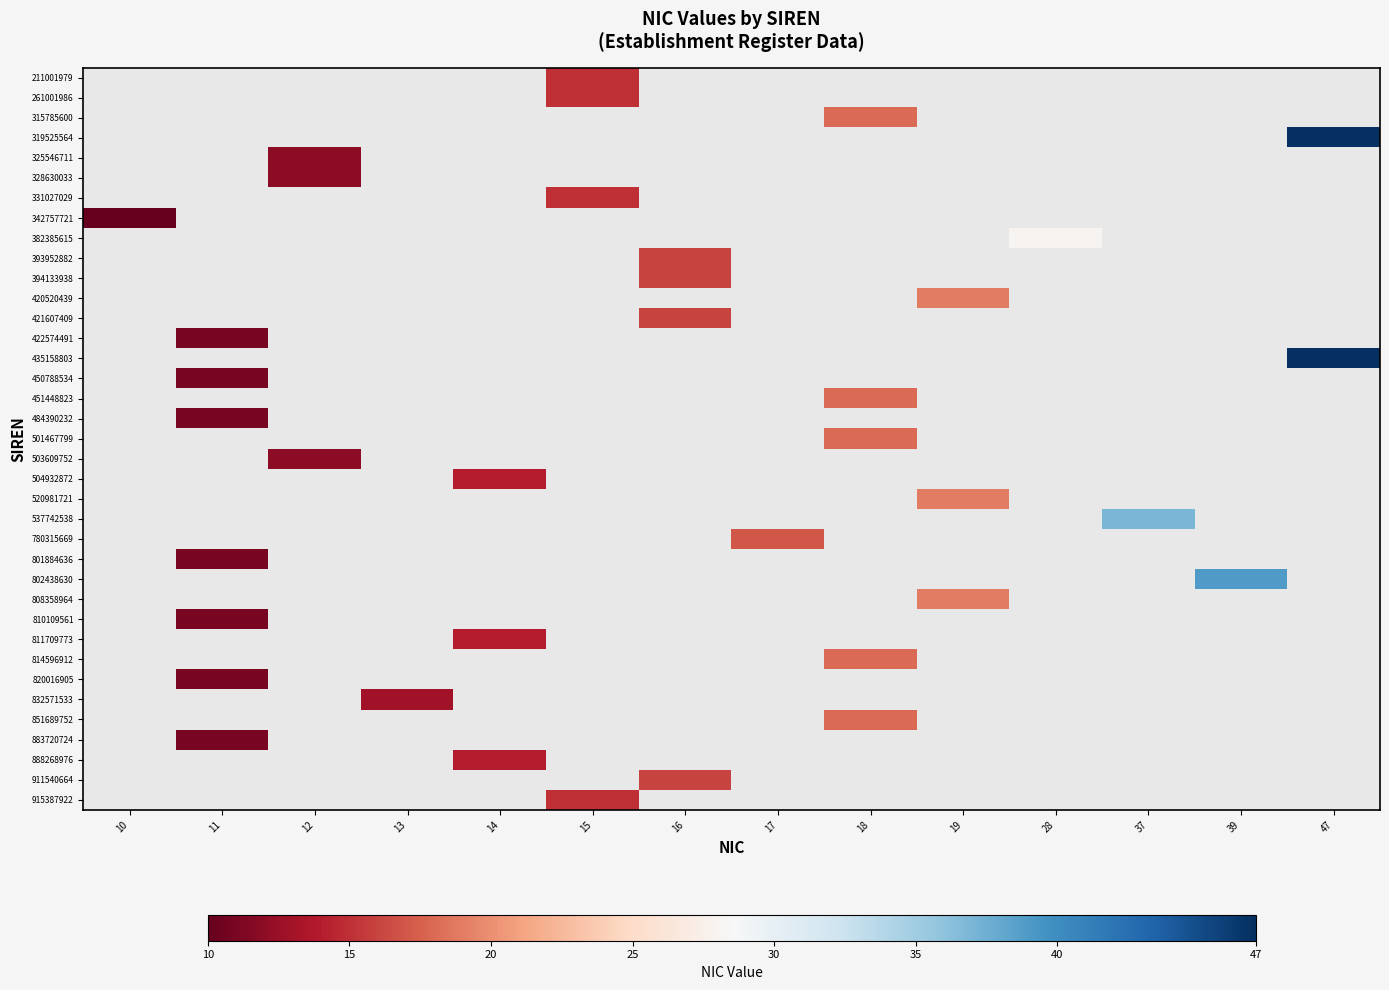

How many series are shown in this chart?

37